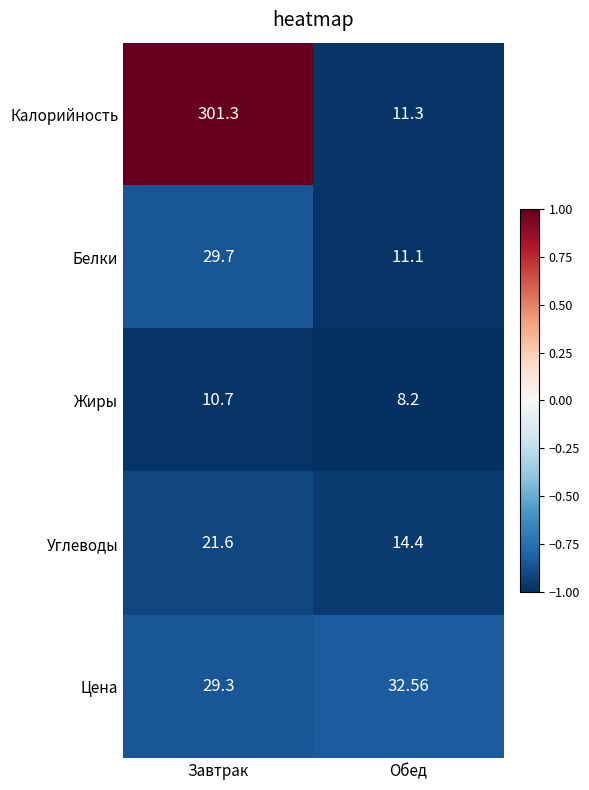

Which series has the largest total across all categories?

Калорийность